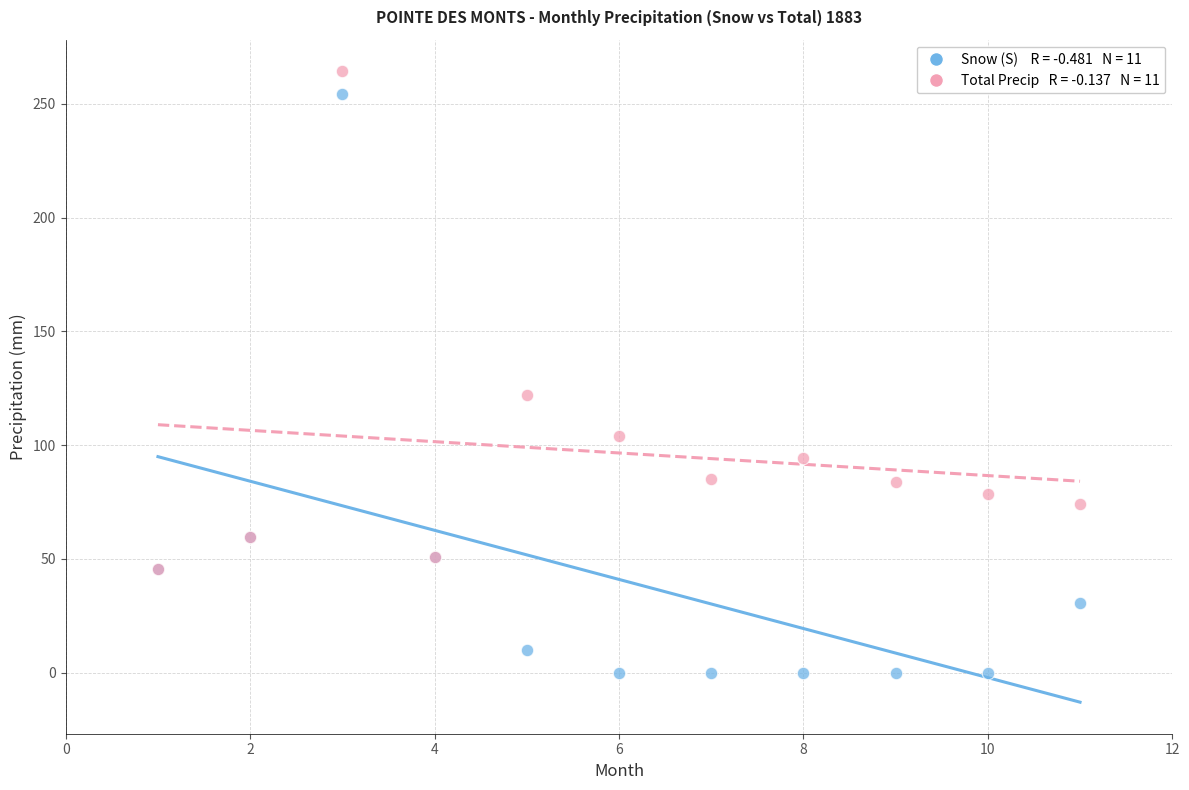

Across all series, what Y value is closest to 132?

122.1